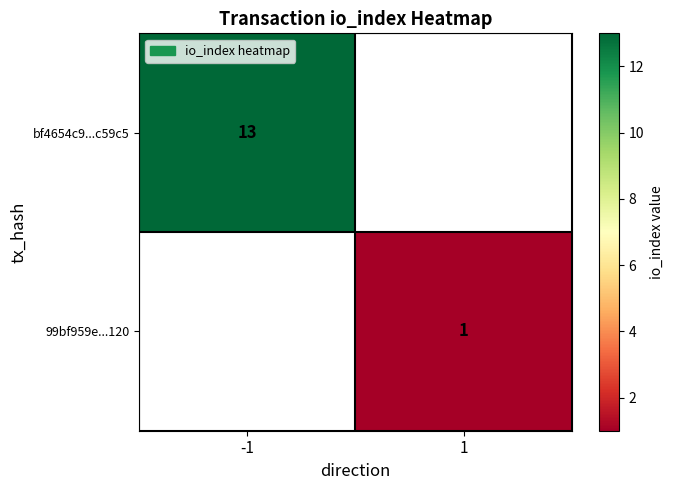

Is it true that bf4654c9...c59c5 equals 7 at -1?

False